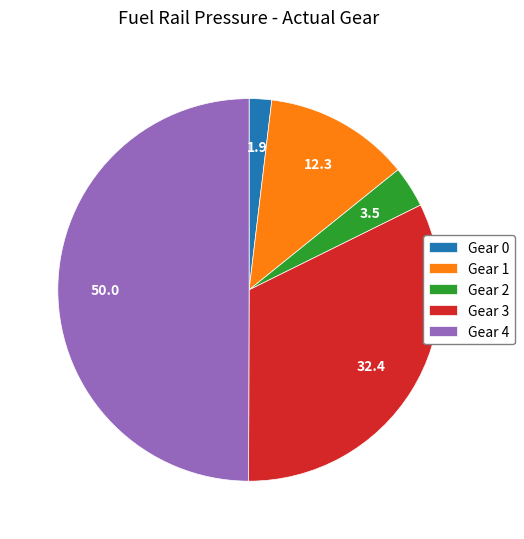

Count the number of slices in the pie.

5